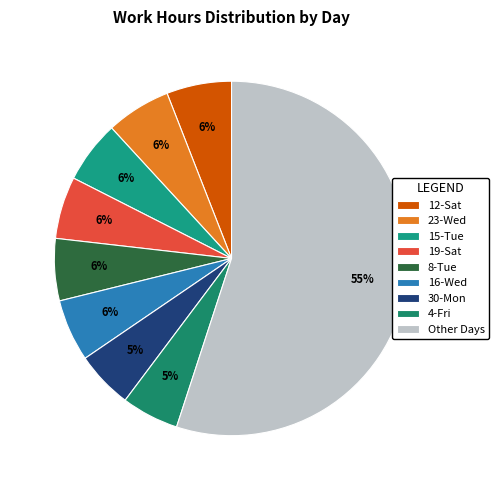

How many segments does this pie chart have?

9